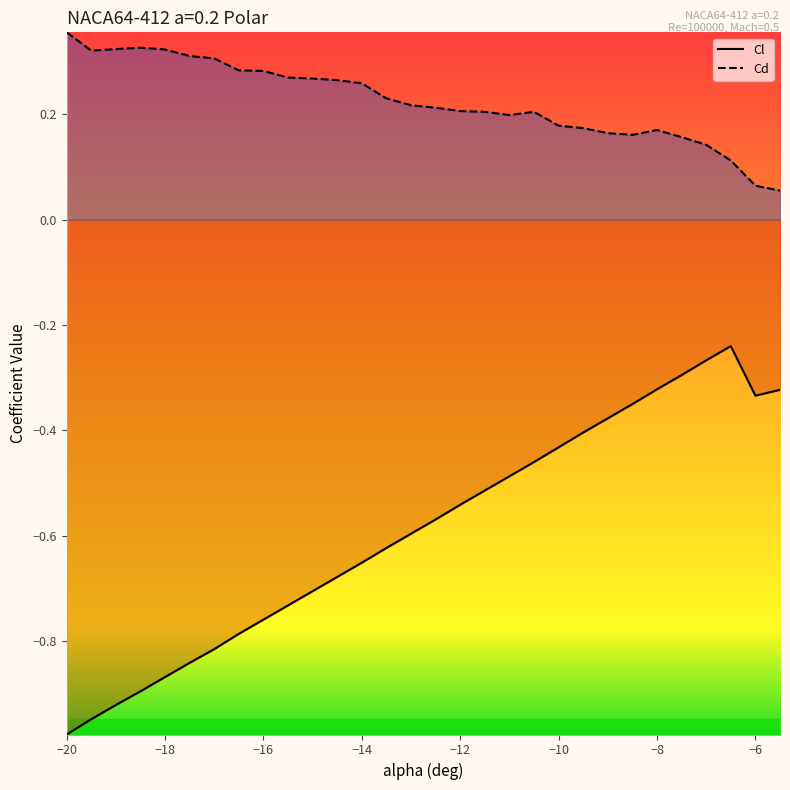

Count the number of data series in this chart.

2